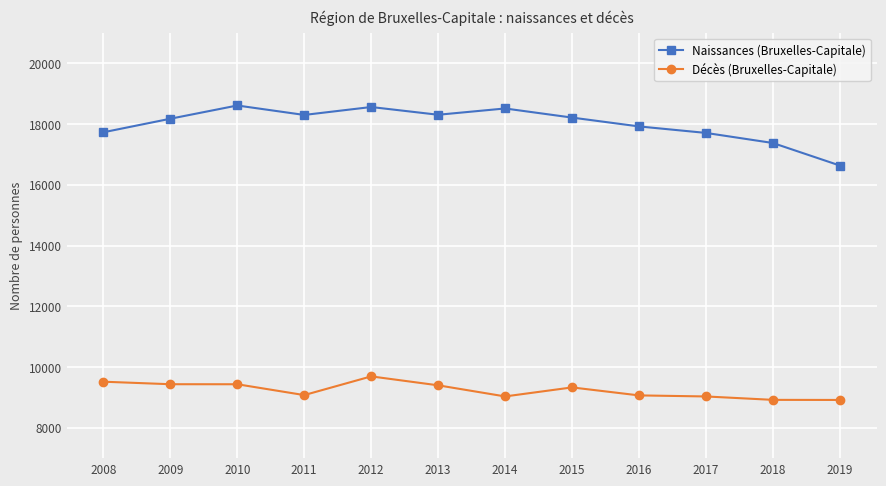

Rank the series by their maximum value, from highest to lowest.

Naissances (Bruxelles-Capitale), Décès (Bruxelles-Capitale)